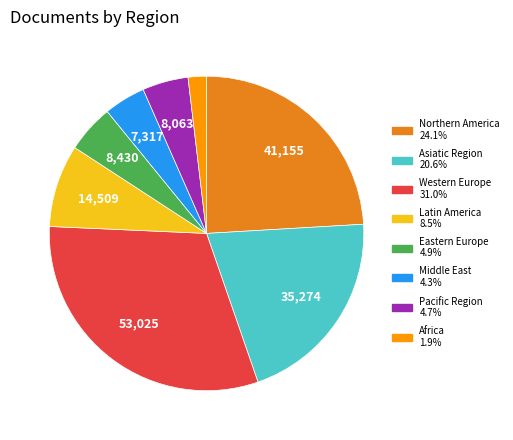

Does any single category account for the majority?

No